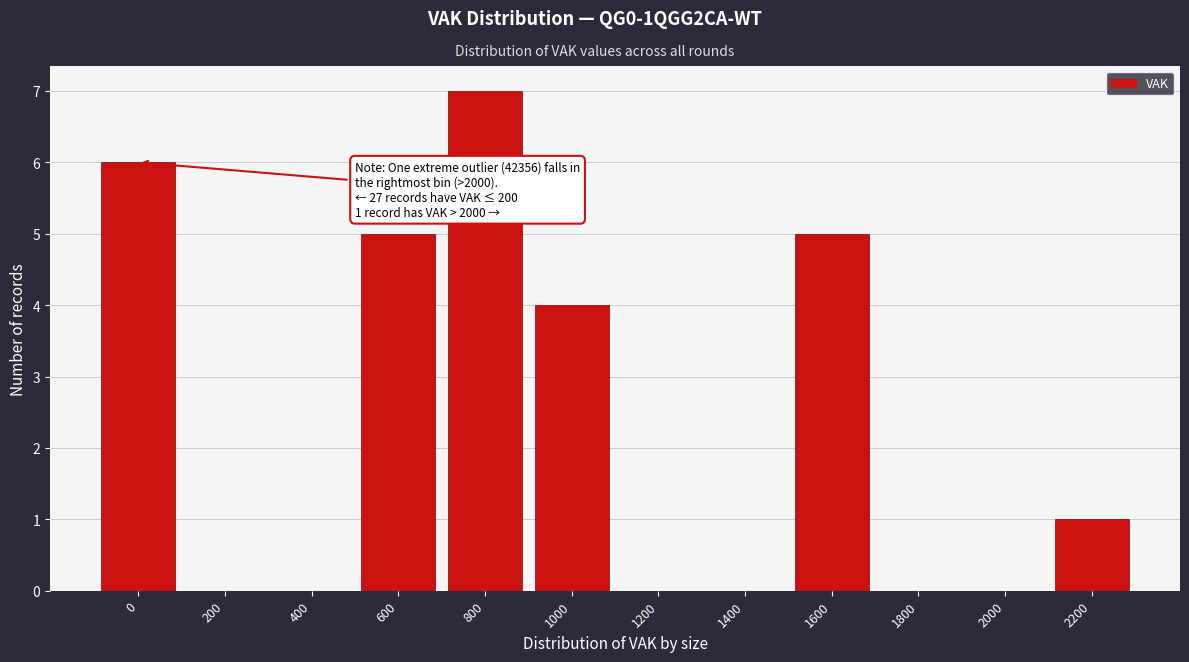

Reading right to left, list all the values displayed in this chart.

2200=1	2000=0	1800=0	1600=5	1400=0	1200=0	1000=4	800=7	600=5	400=0	200=0	0=6